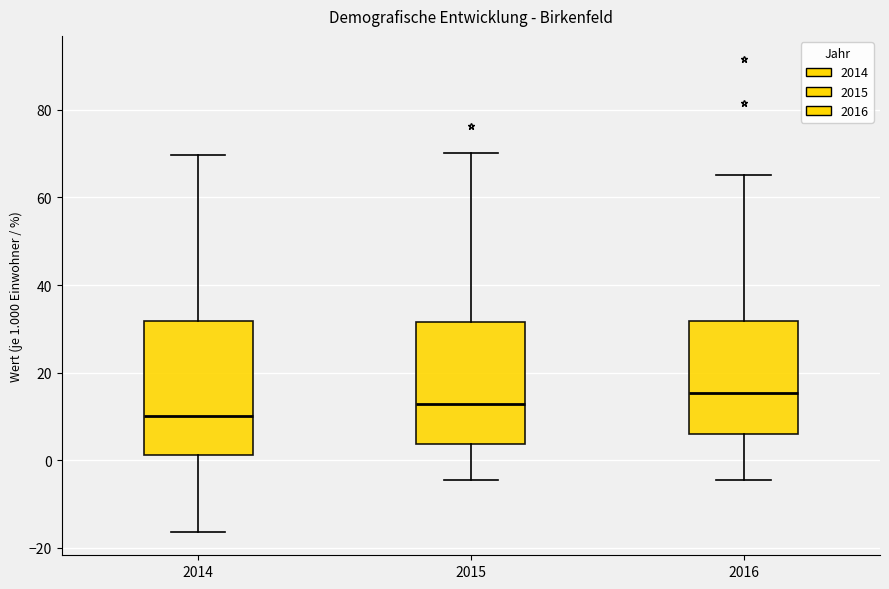

Reading left to right, read every box against the y-axis: the position of its median line, the range the box covers, and the ends of its whiskers. The values are not printed on the chart, so give them approximately, as read against the axis.

2014: median 10, box 2 to 32, whiskers -16 to 70
2015: median 12, box 4 to 32, whiskers -4 to 70
2016: median 16, box 6 to 32, whiskers -4 to 66